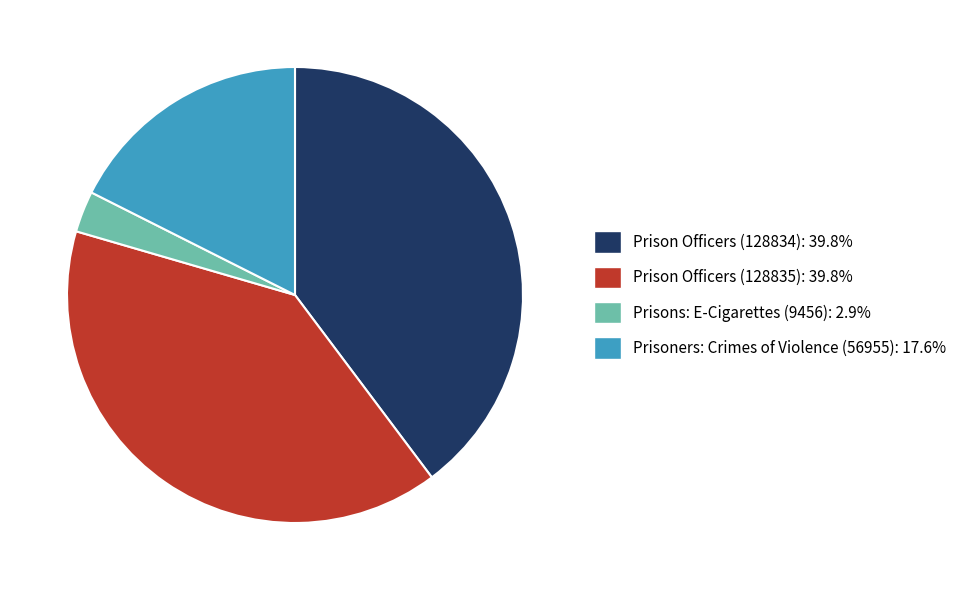

Which category has the smallest portion of the pie?

Prisons: E-Cigarettes (9456)